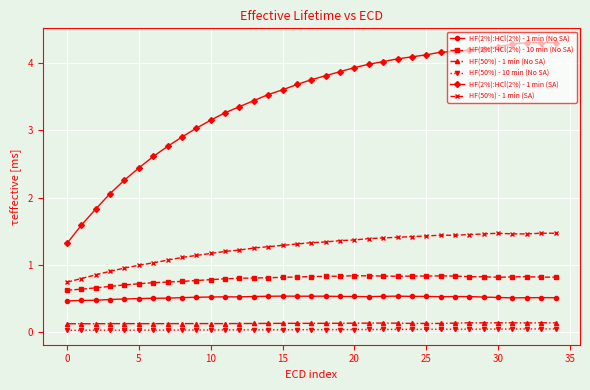

In HF(50%) - 1 min (No SA), how many points are lower than both neighbors (excluding endpoints)?

7